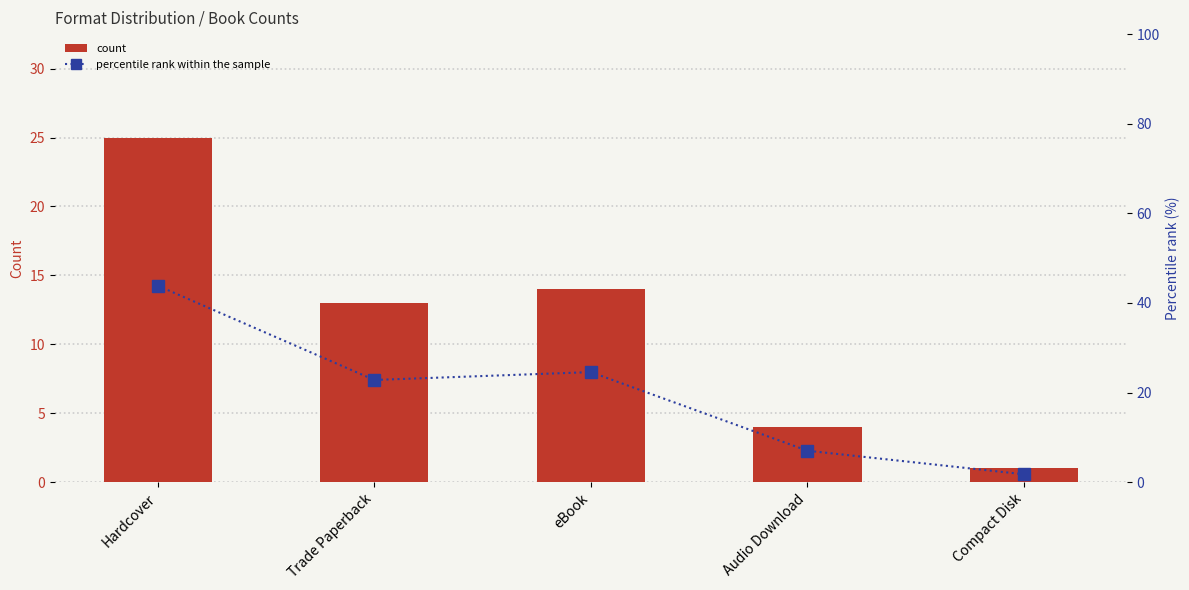

Where is Percentile rank within the sample nearest to the value 22?

Trade Paperback